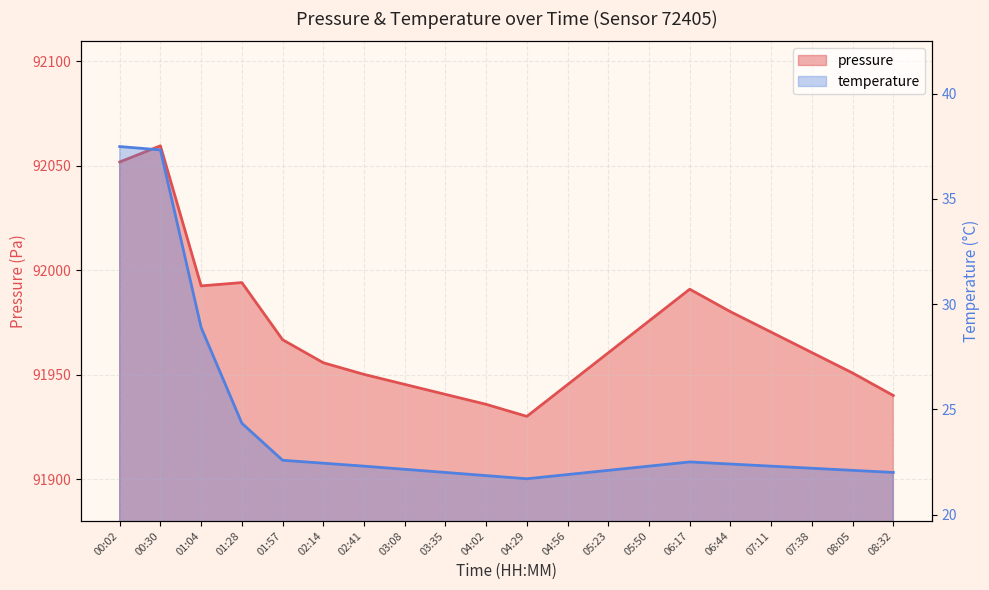

At which label does pressure first exceed 91960?

00:02